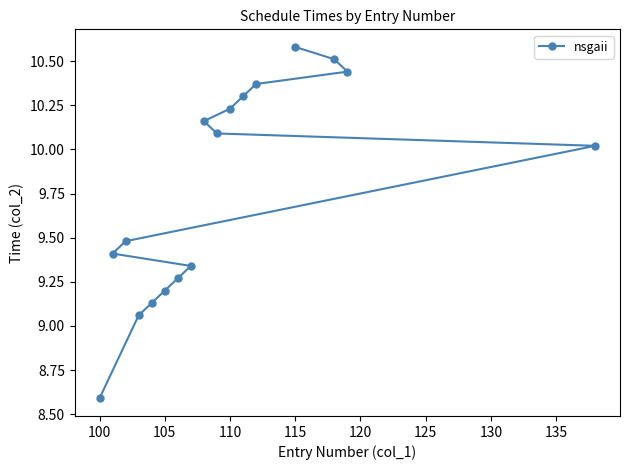

Is it true that the value at 100 is 8.6?

True